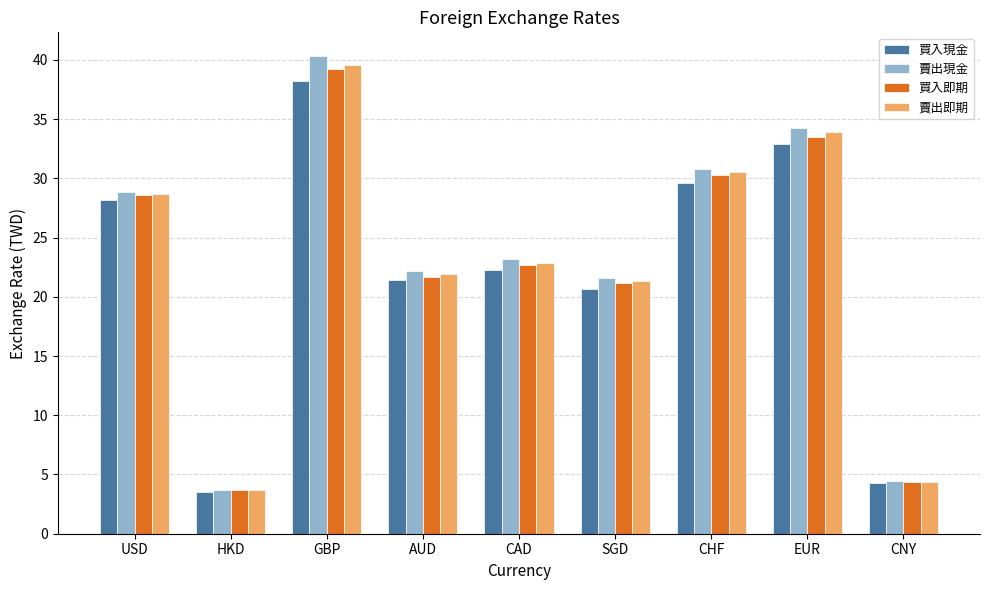

What is the spread (max minus min) of values at AUD?

0.8